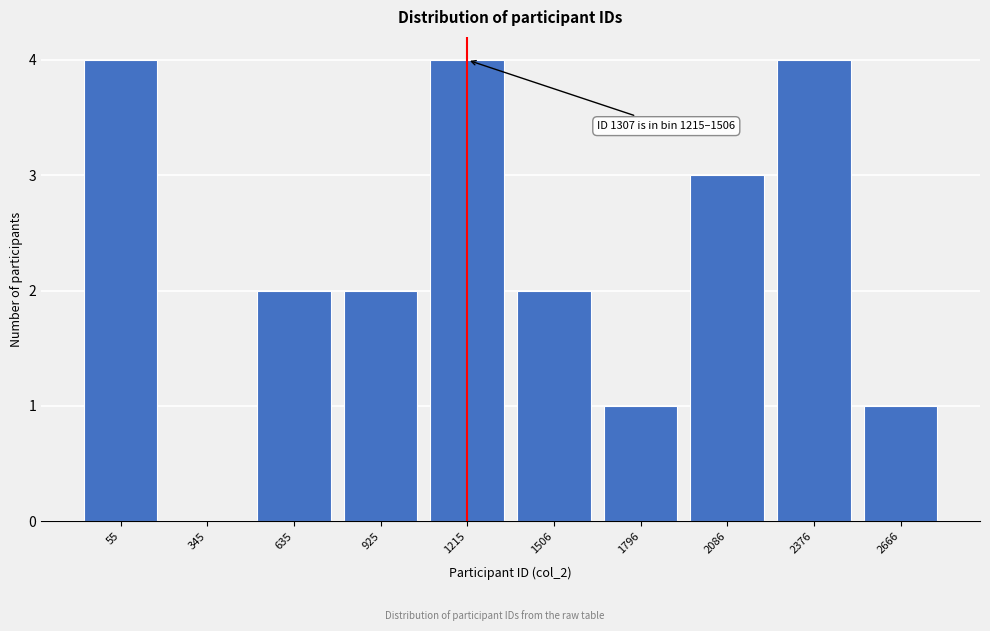

Reading right to left, what are all the values shown in this chart?

2666=1	2376=4	2086=3	1796=1	1506=2	1215=4	925=2	635=2	345=0	55=4